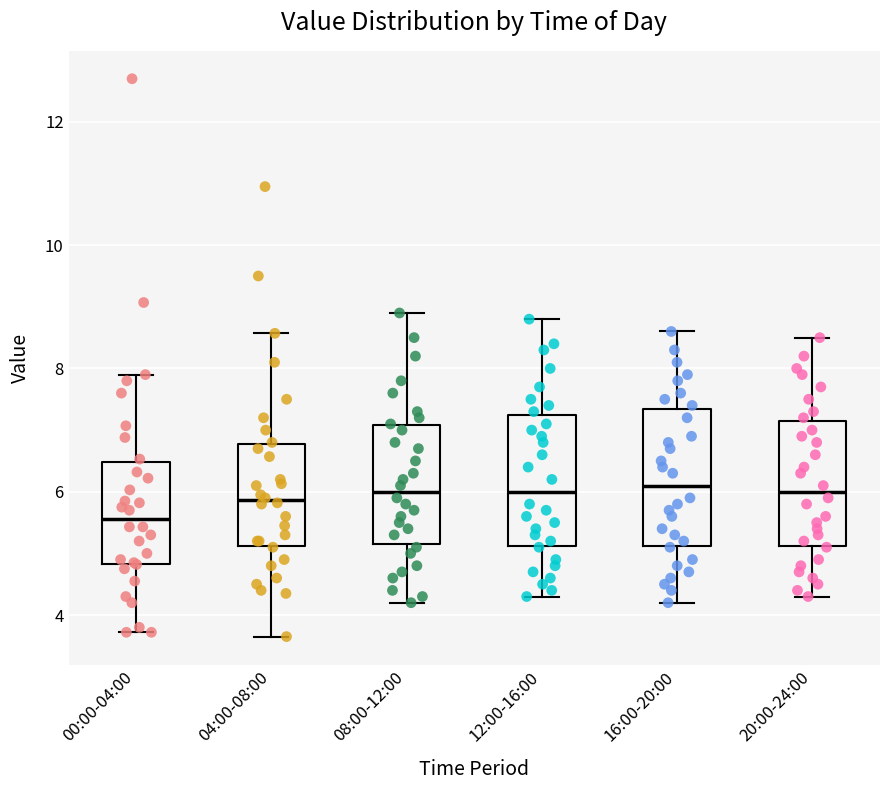

Reading left to right, transcribe this box plot: for each box, give where its median line is, the range the box spans, and where its two whiskers end, as read against the y-axis. The values are not printed on the chart, so give them approximately, as read against the axis.

00:00-04:00: median 5.6, box 4.8 to 6.4, whiskers 3.8 to 8.0
04:00-08:00: median 5.8, box 5.2 to 6.8, whiskers 3.6 to 8.6
08:00-12:00: median 6.0, box 5.2 to 7.0, whiskers 4.2 to 9.0
12:00-16:00: median 6.0, box 5.2 to 7.2, whiskers 4.4 to 8.8
16:00-20:00: median 6.2, box 5.2 to 7.4, whiskers 4.2 to 8.6
20:00-24:00: median 6.0, box 5.2 to 7.2, whiskers 4.4 to 8.6